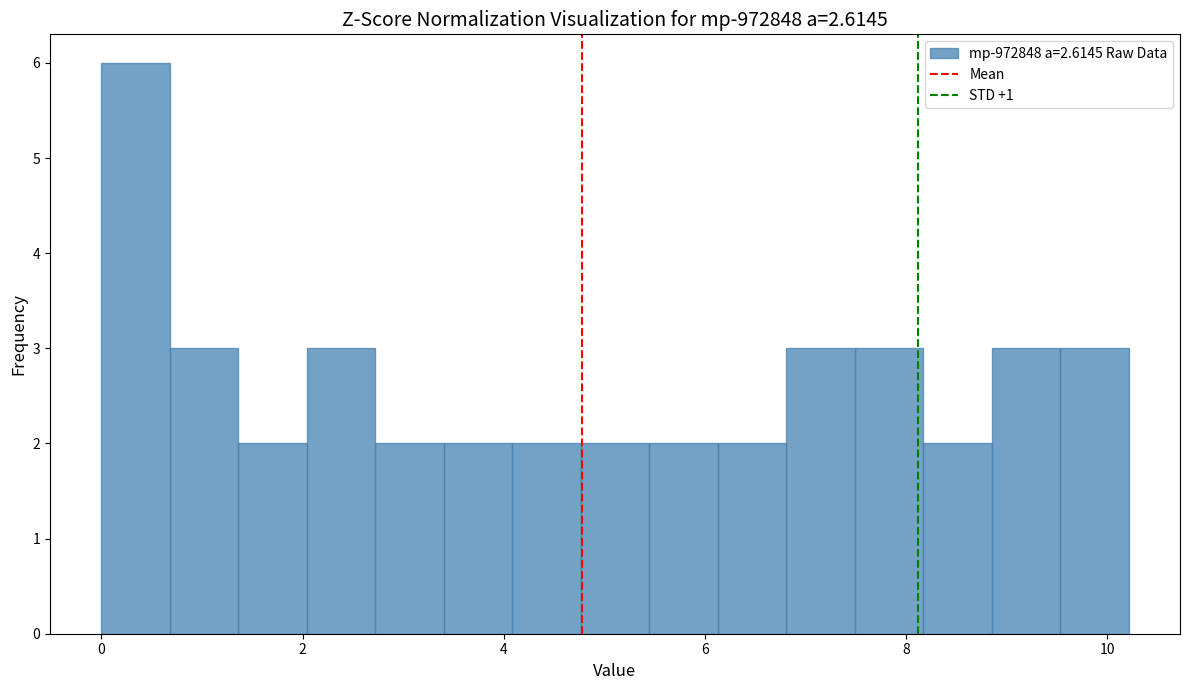

Around what value on the x-axis is the tallest bar? Give the approximate position of its centre, as read against the axis.

0.4